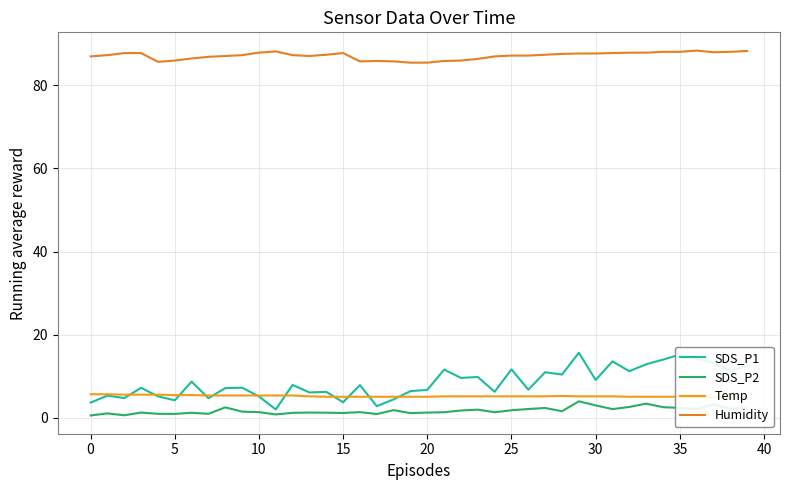

What is the sum of all SDS_P2 values?

70.6